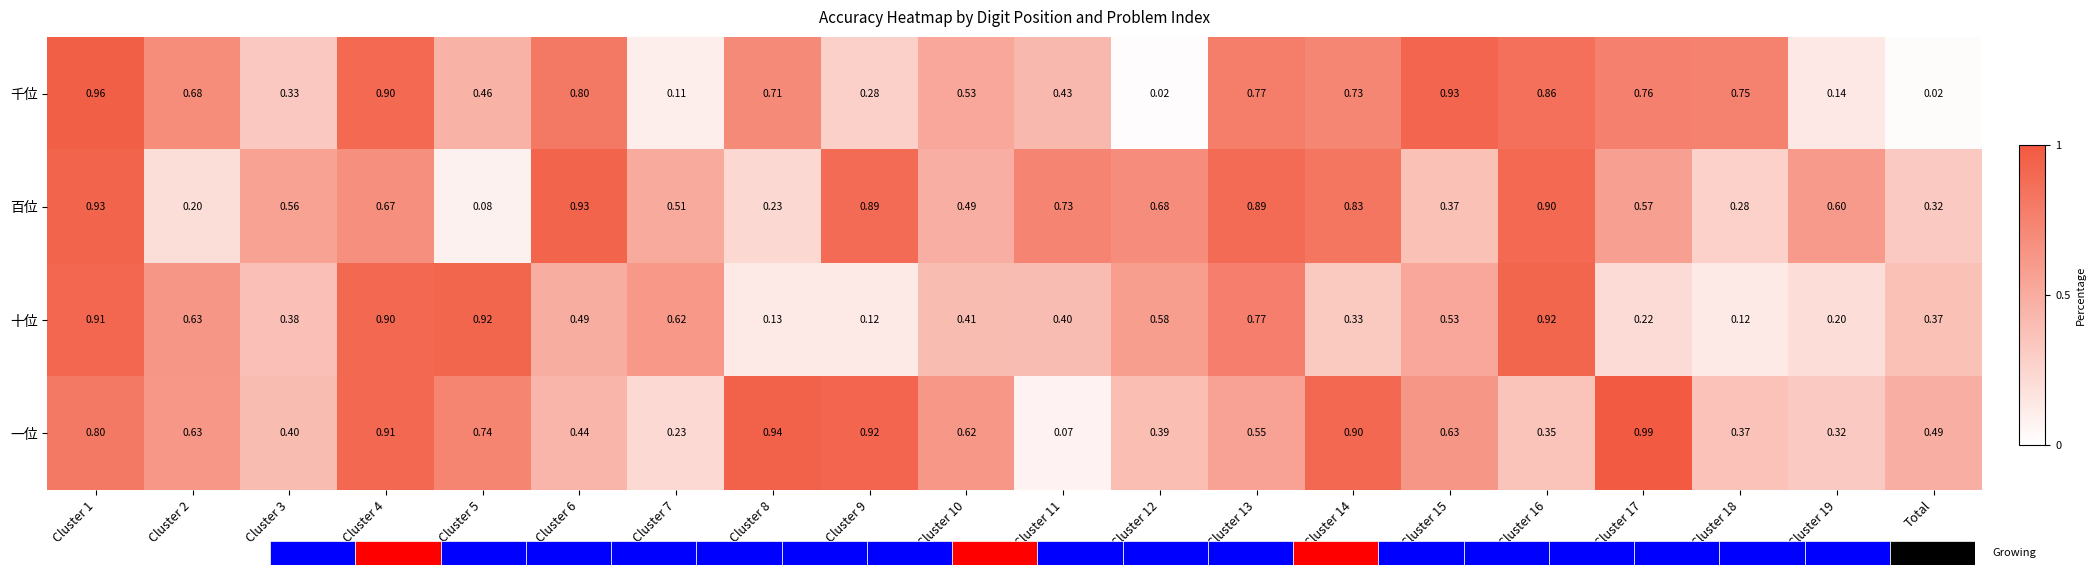

List the series in order of their peak value, lowest first.

十位, 百位, 千位, 一位